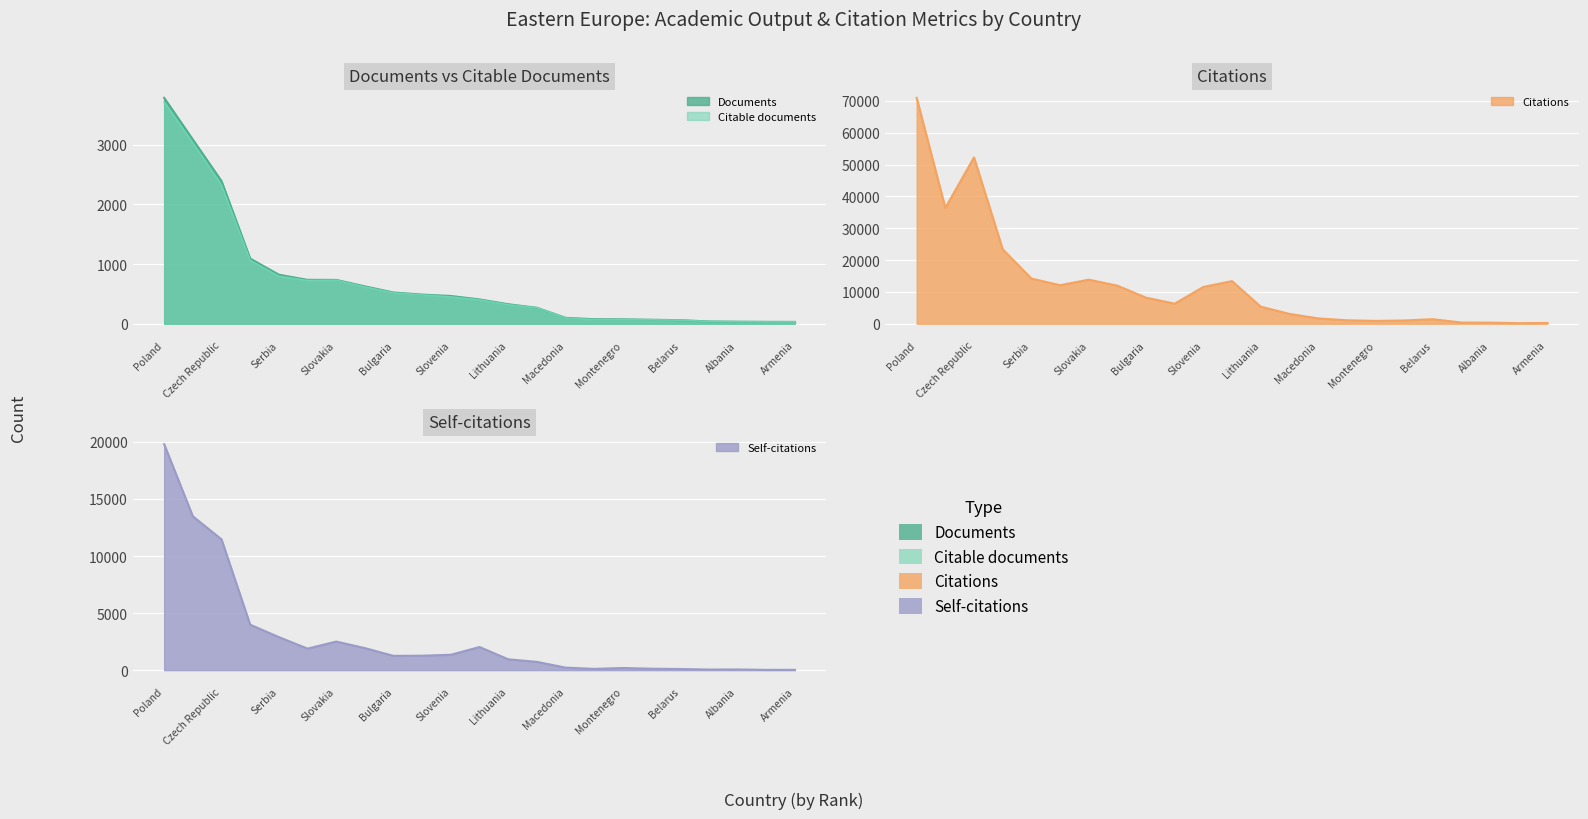

What position from the left is Albania?

21